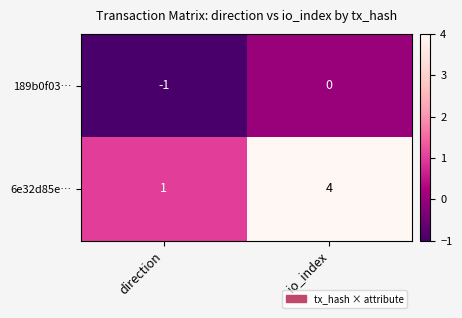

Reading left to right, what are all the values shown in this chart?

189b0f03…: -1	0
6e32d85e…: 1	4